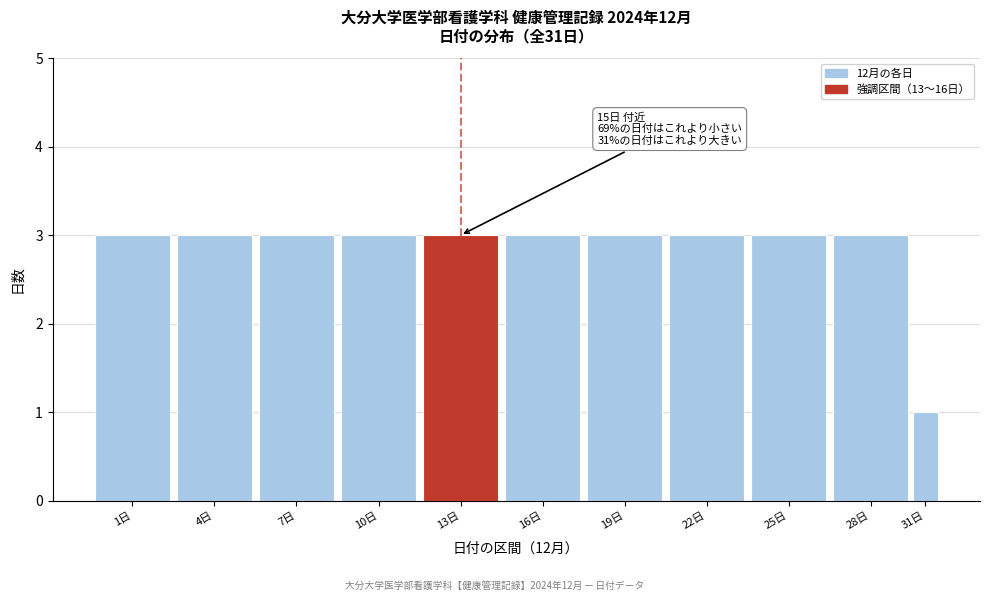

Reading left to right, extract all data points from this chart.

3	3	3	3	3	3	3	3	3	3	1